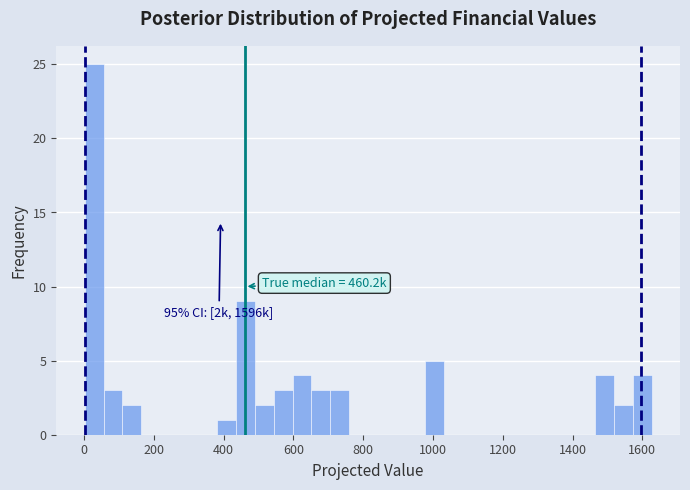

Around what value on the x-axis is the tallest bar? Give the approximate position of its centre, as read against the axis.

20